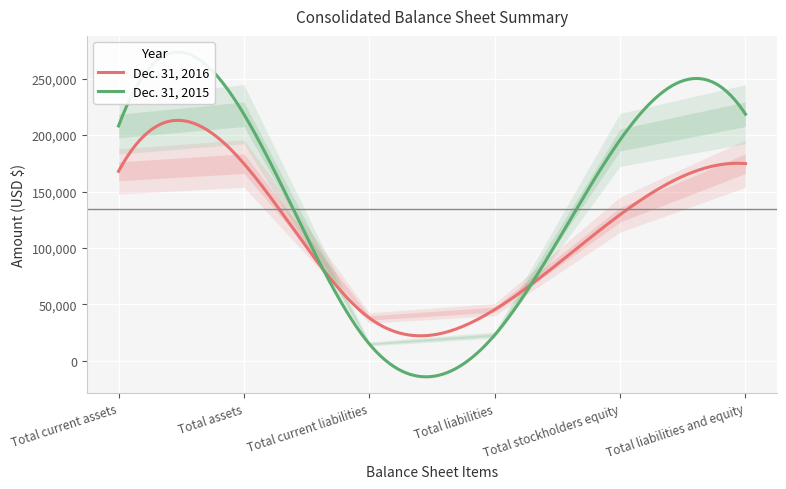

List the series in order of their overall mean, highest first.

Dec. 31, 2015, Dec. 31, 2016